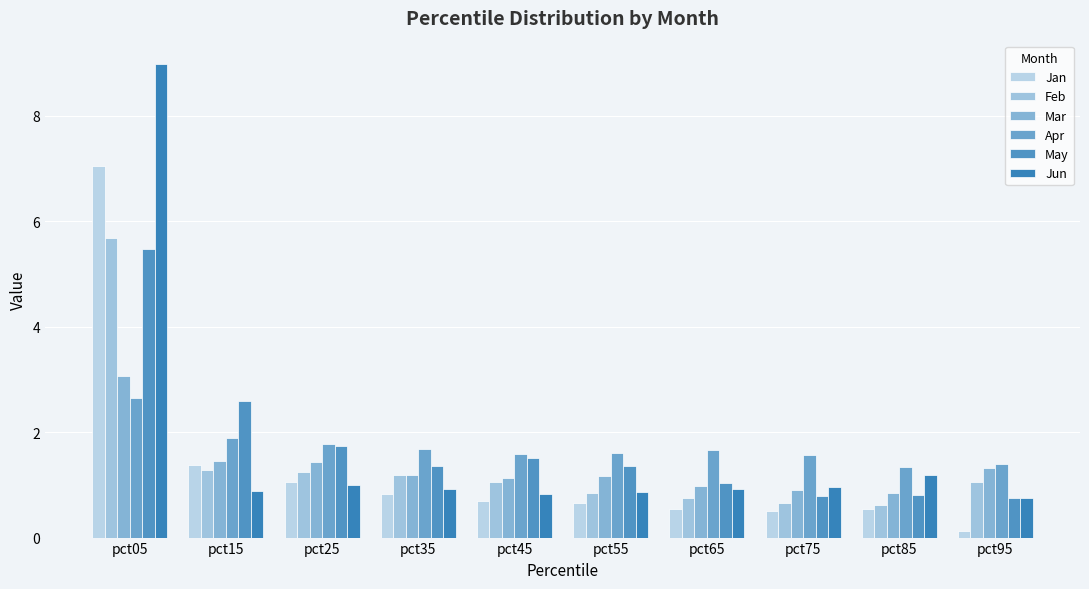

How many categories are shown in the chart?

10